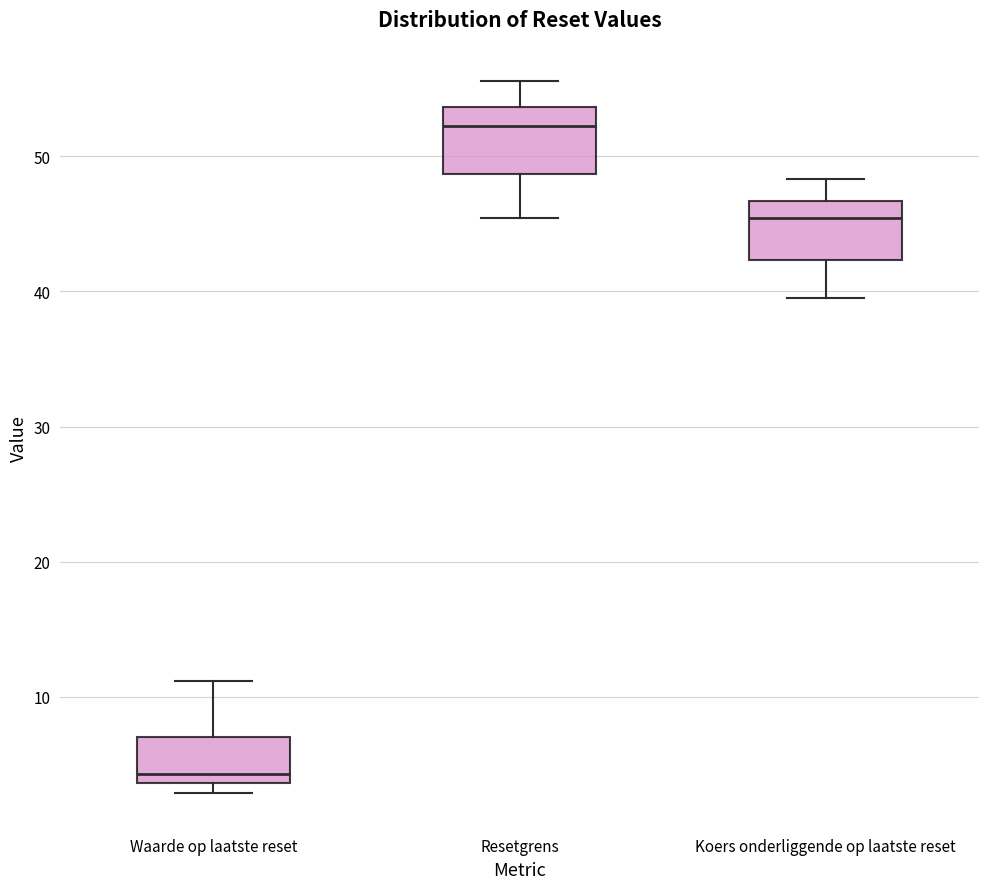

Reading left to right, read every box against the y-axis: the position of its median line, the range the box covers, and the ends of its whiskers. The values are not printed on the chart, so give them approximately, as read against the axis.

Waarde op laatste reset: median 4 (just above the box's lower edge), box 4 to 7, whiskers 3 to 11
Resetgrens: median 52, box 49 to 54, whiskers 45 to 56
Koers onderliggende op laatste reset: median 45, box 42 to 47, whiskers 40 to 48